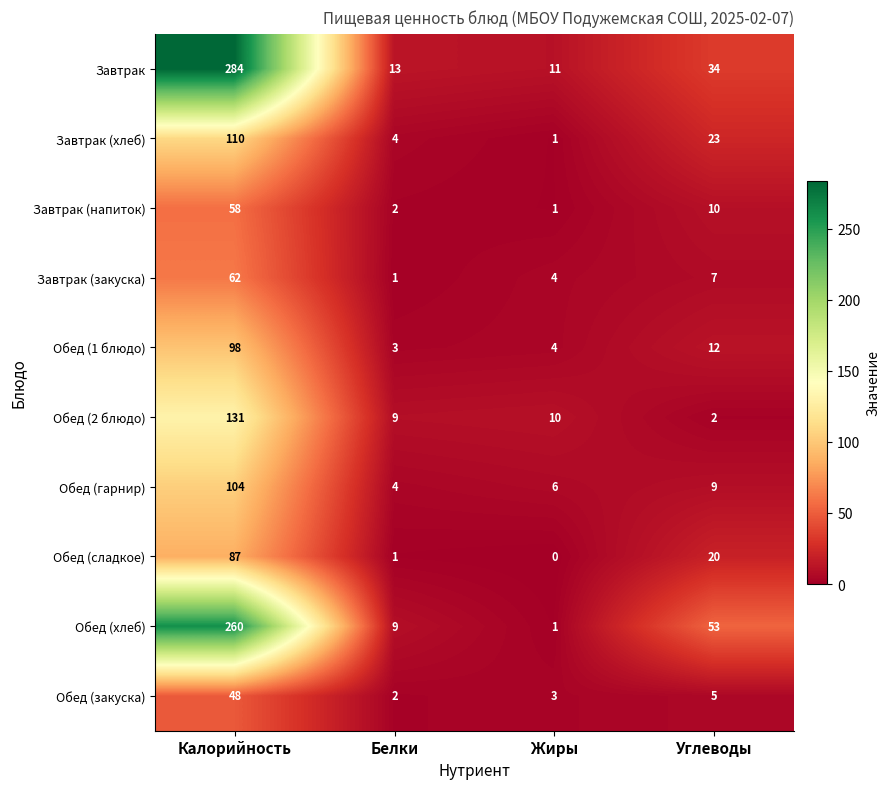

At Углеводы, list the series in order from largest to smallest.

Обед (хлеб), Завтрак, Завтрак (хлеб), Обед (сладкое), Обед (1 блюдо), Завтрак (напиток), Обед (гарнир), Завтрак (закуска), Обед (закуска), Обед (2 блюдо)